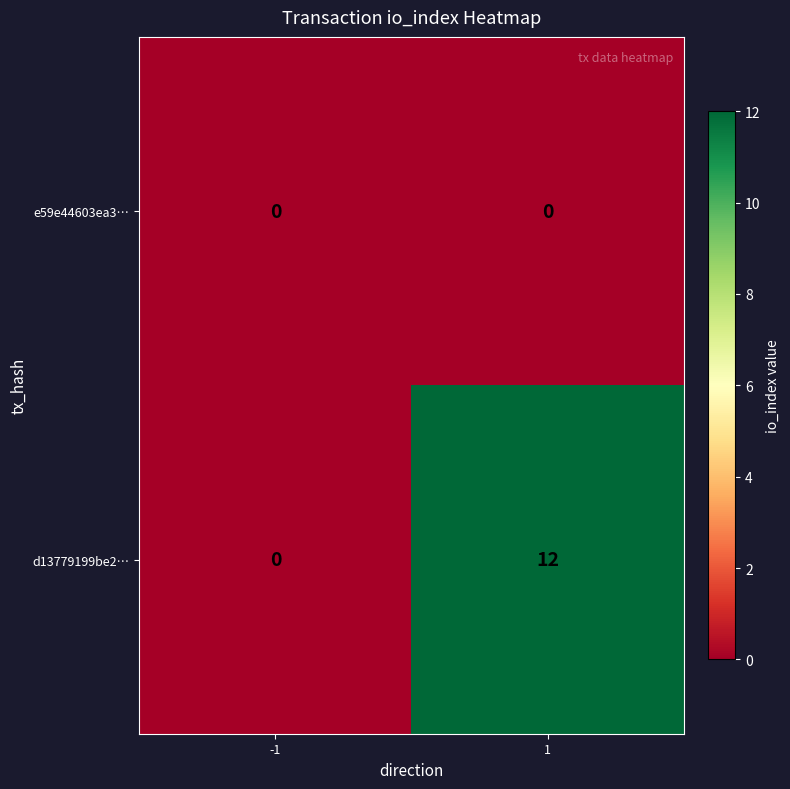

Between -1 and 1, which series saw the biggest shift?

d13779199be2…